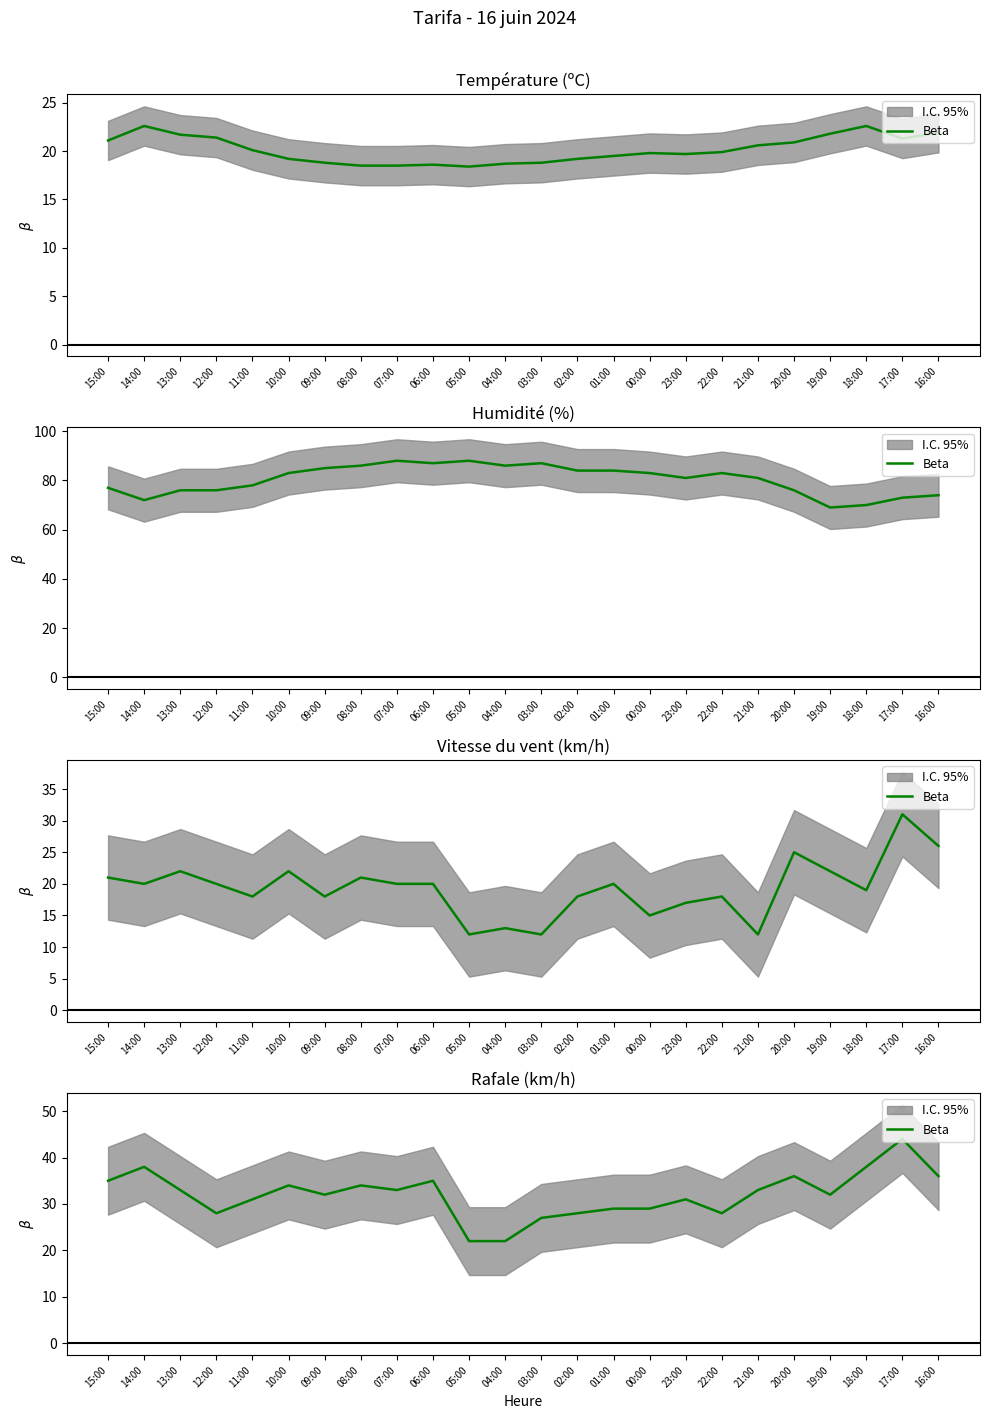

Reading left to right, what are all the values shown in this chart?

15:00=35	14:00=38	13:00=33	12:00=28	11:00=31	10:00=34	09:00=32	08:00=34	07:00=33	06:00=35	05:00=22	04:00=22	03:00=27	02:00=28	01:00=29	00:00=29	23:00=31	22:00=28	21:00=33	20:00=36	19:00=32	18:00=38	17:00=44	16:00=36